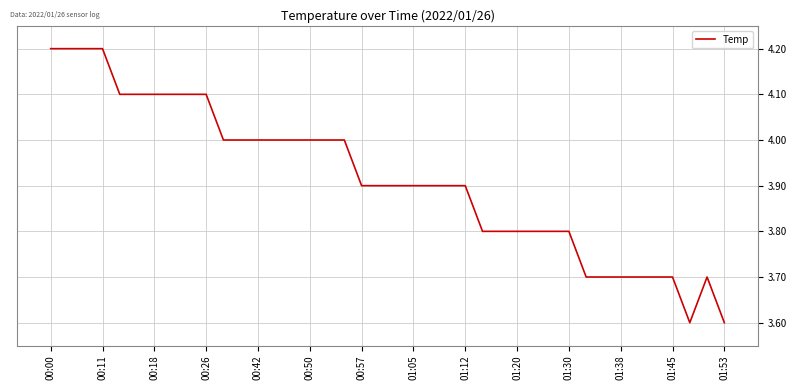

What is the difference between the maximum and minimum values?

0.6